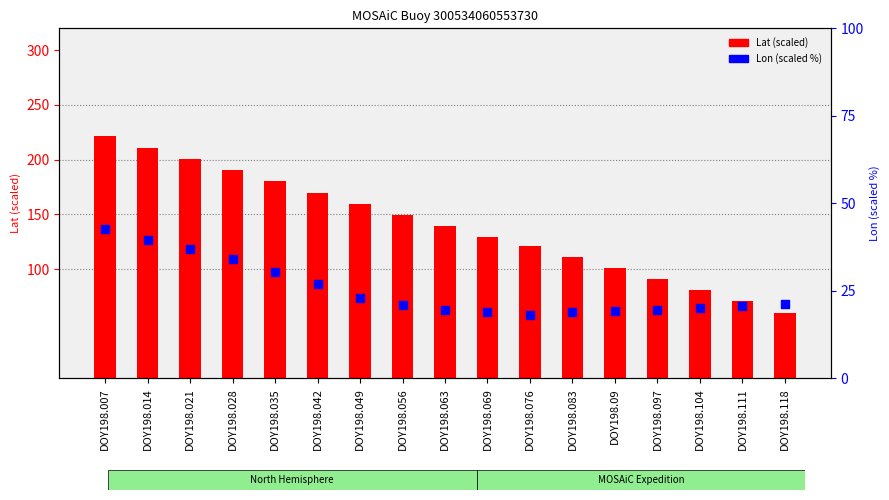

Which series has the largest total across all categories?

Lat (scaled)